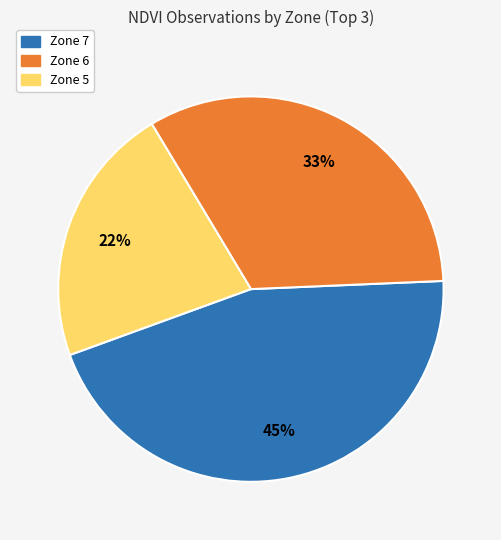

To the nearest percent, what is the average slice percentage?

33%